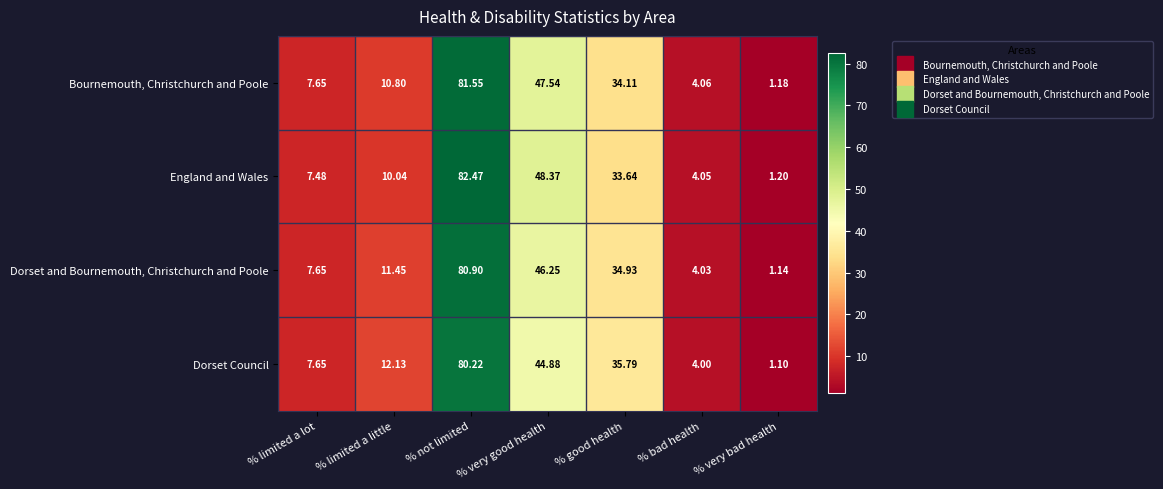

Where is Dorset Council nearest to the value 40?

% good health